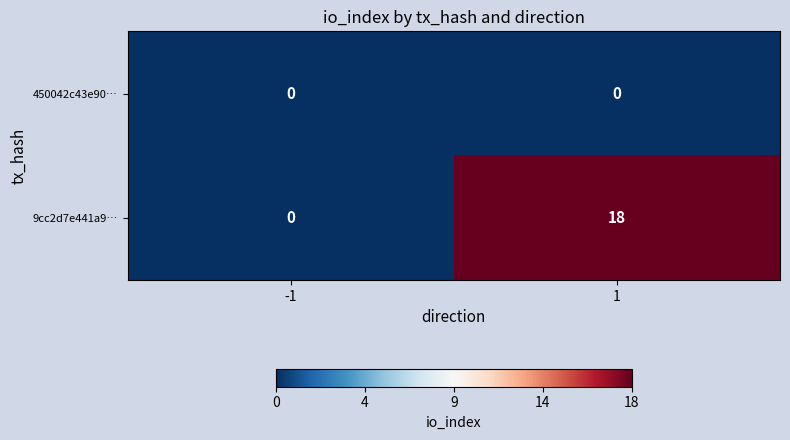

What is the average value of the 9cc2d7e441a9… series?

9